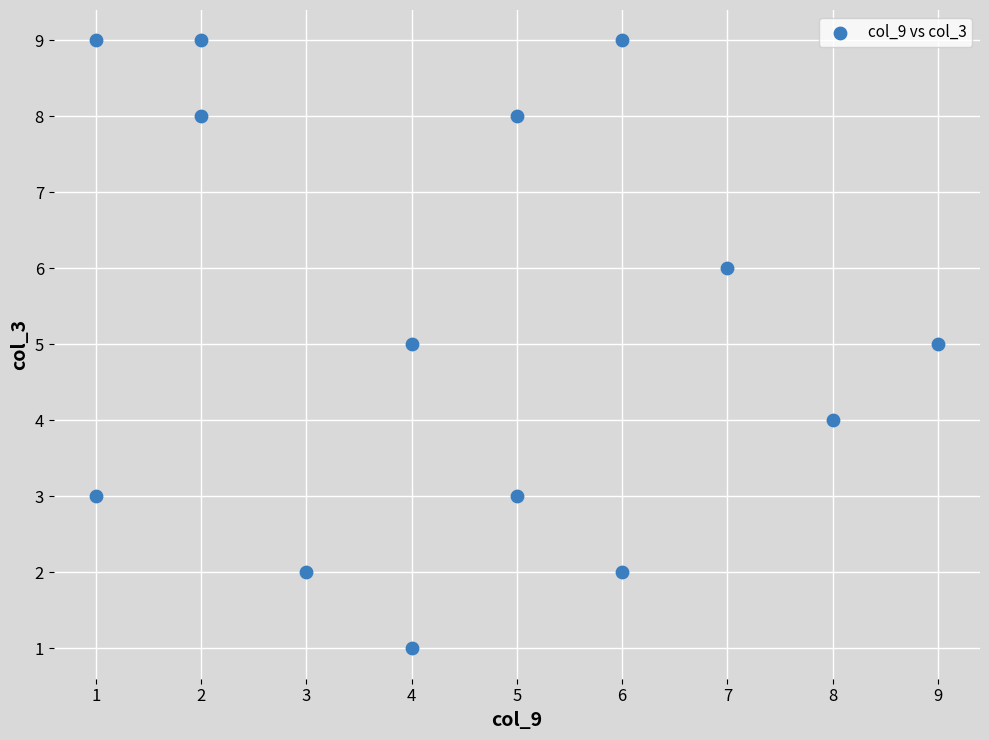

What is the range of X values (max minus min)?

8